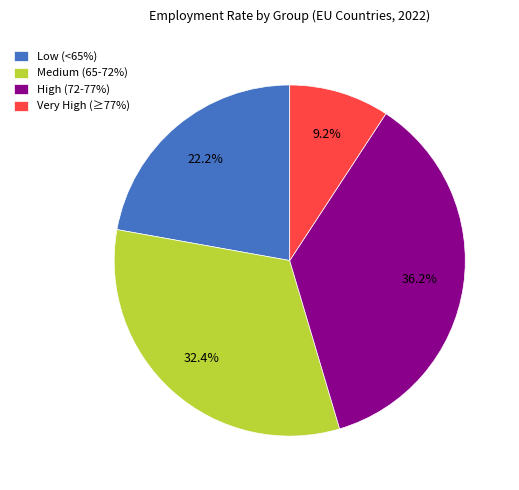

Combined, what portion of the pie is High (72-77%) and Very High (≥77%)?

45.4%